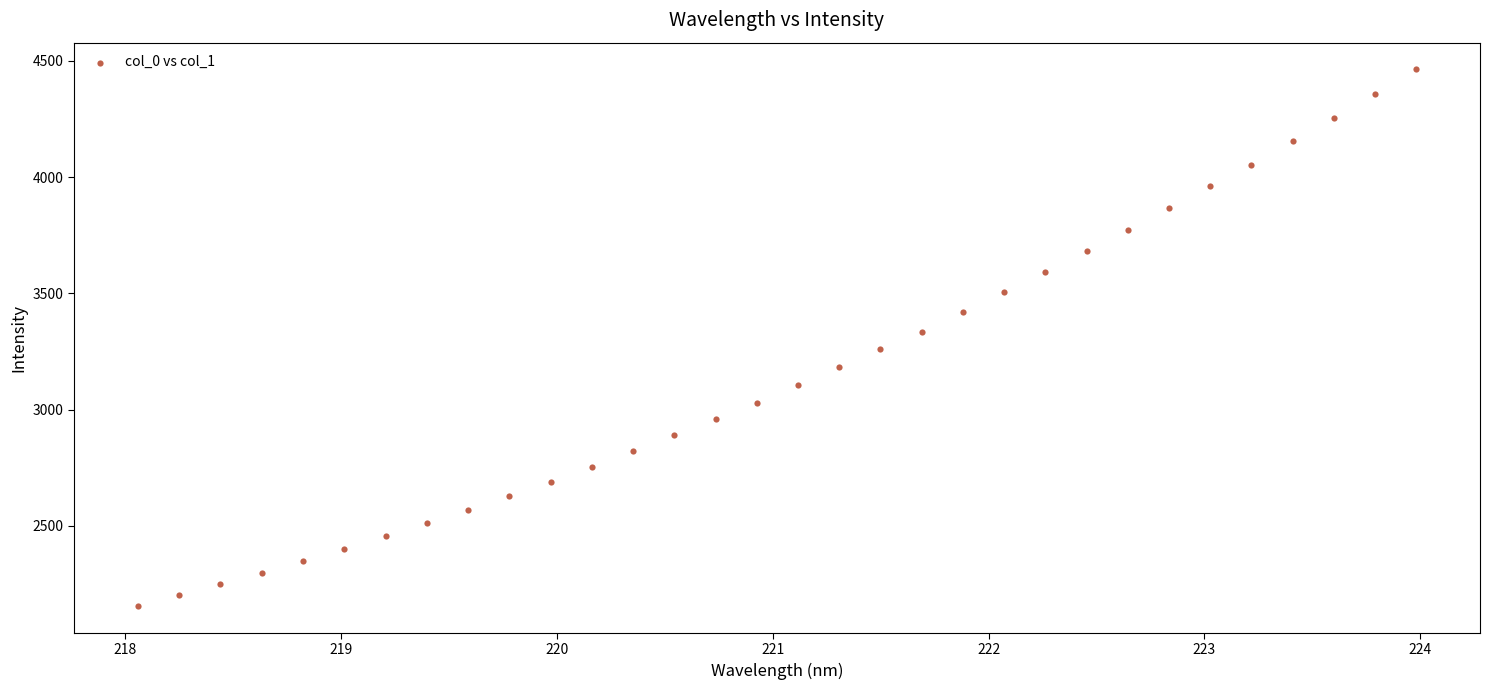

What is the range of Y values (max minus min)?

2308.3